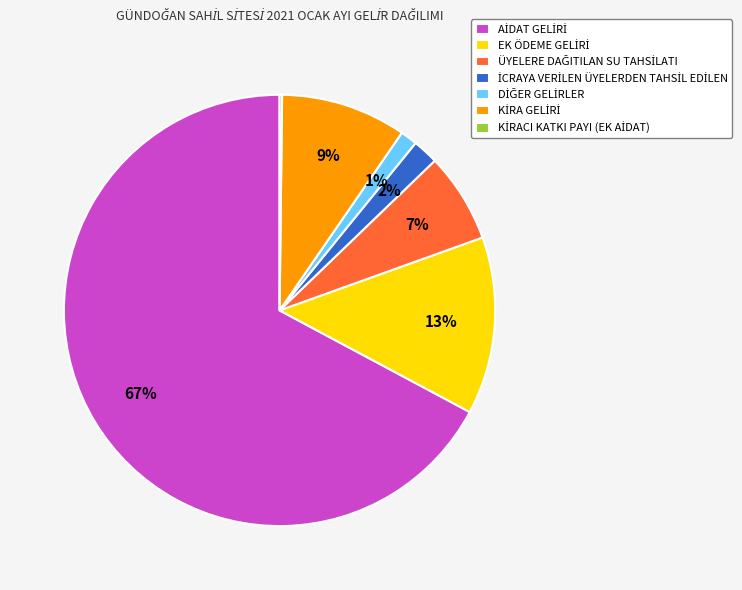

Is there any slice that represents more than half of the pie?

Yes